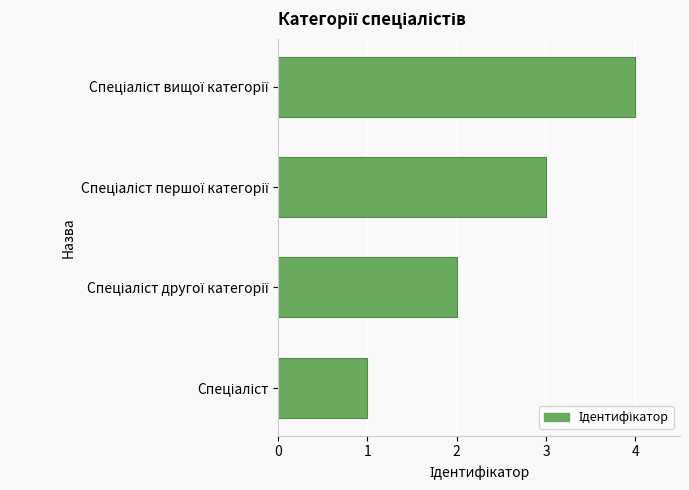

What is the sum of all values?

10